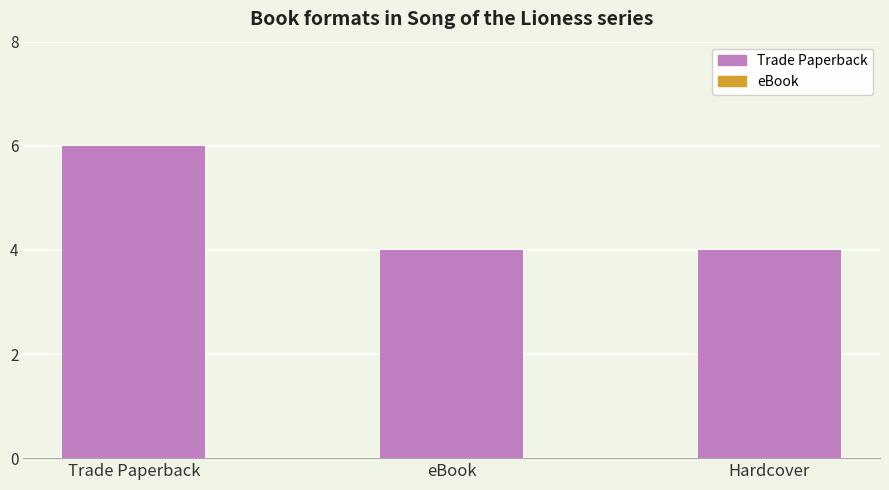

Is it true that the value at Hardcover is 1?

False